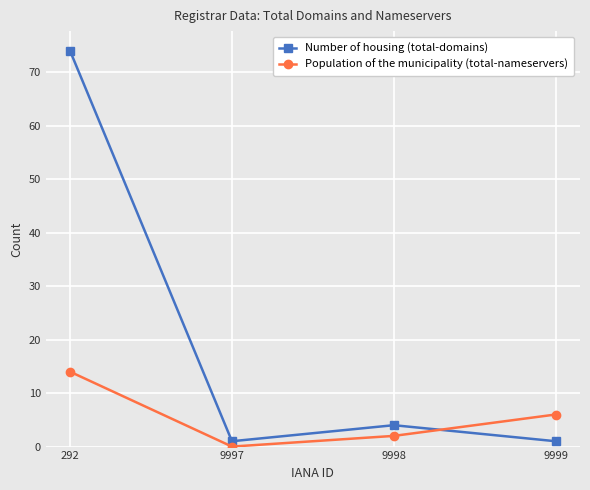

What is the difference between the maximum and minimum values in the Number of housing (total-domains) series?

73